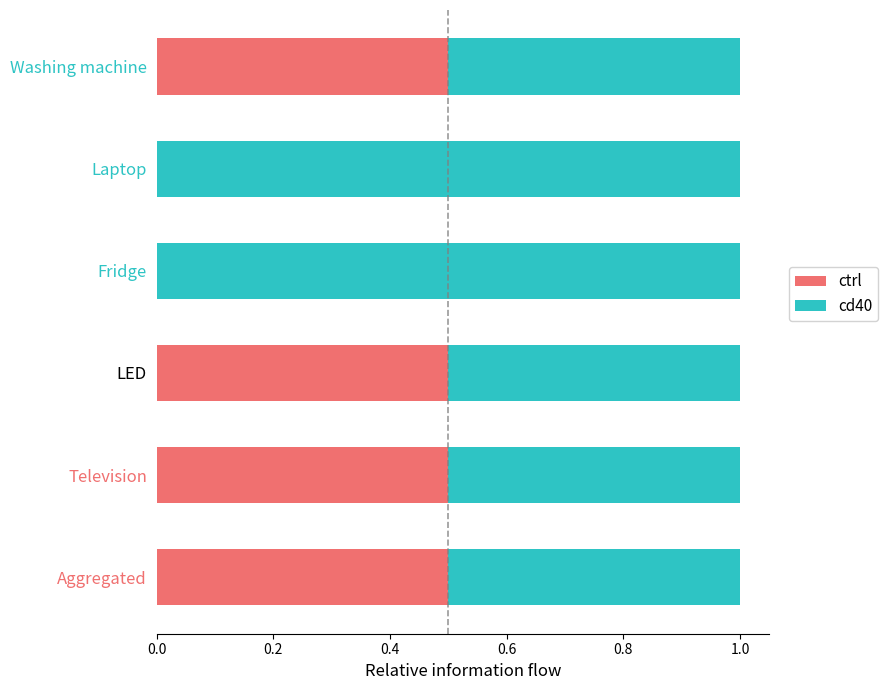

What is the highest value of the ctrl series?

0.5